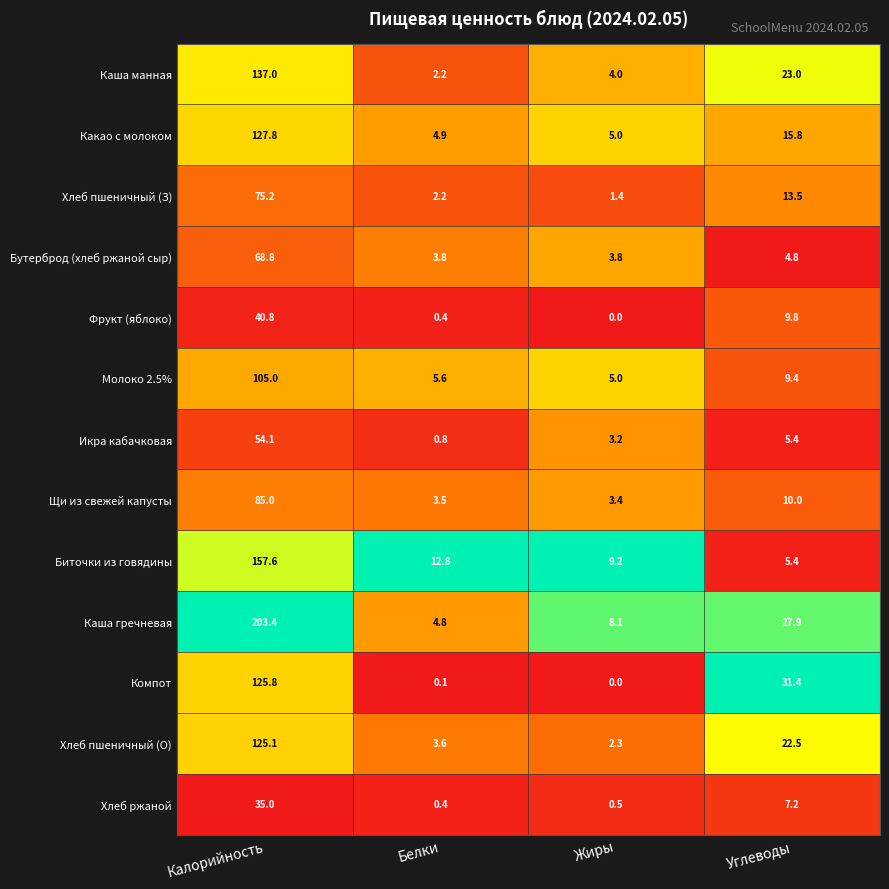

Which series has the largest total across all categories?

Каша гречневая